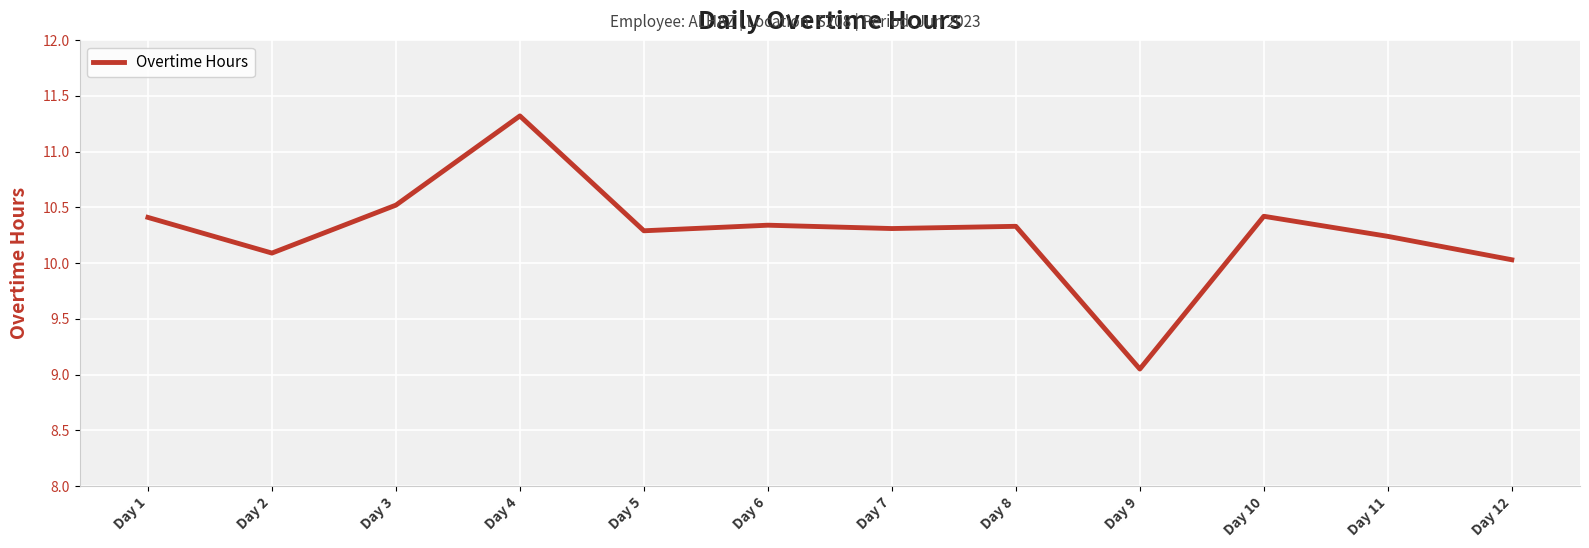

What is the difference between the maximum and minimum values?

2.3